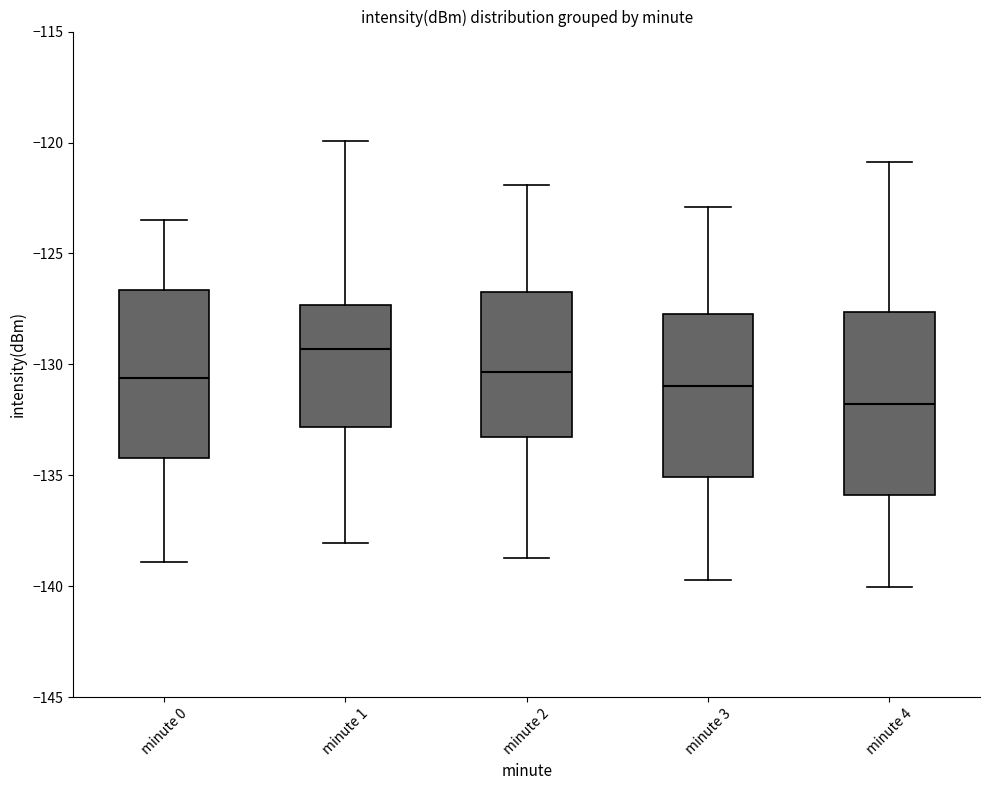

Reading left to right, read every box against the y-axis: the position of its median line, the range the box covers, and the ends of its whiskers. The values are not printed on the chart, so give them approximately, as read against the axis.

minute 0: median -130.5, box -134.0 to -126.5, whiskers -139.0 to -123.5
minute 1: median -129.5, box -133.0 to -127.5, whiskers -138.0 to -120.0
minute 2: median -130.5, box -133.5 to -126.5, whiskers -138.5 to -122.0
minute 3: median -131.0, box -135.0 to -127.5, whiskers -139.5 to -123.0
minute 4: median -132.0, box -136.0 to -127.5, whiskers -140.0 to -121.0